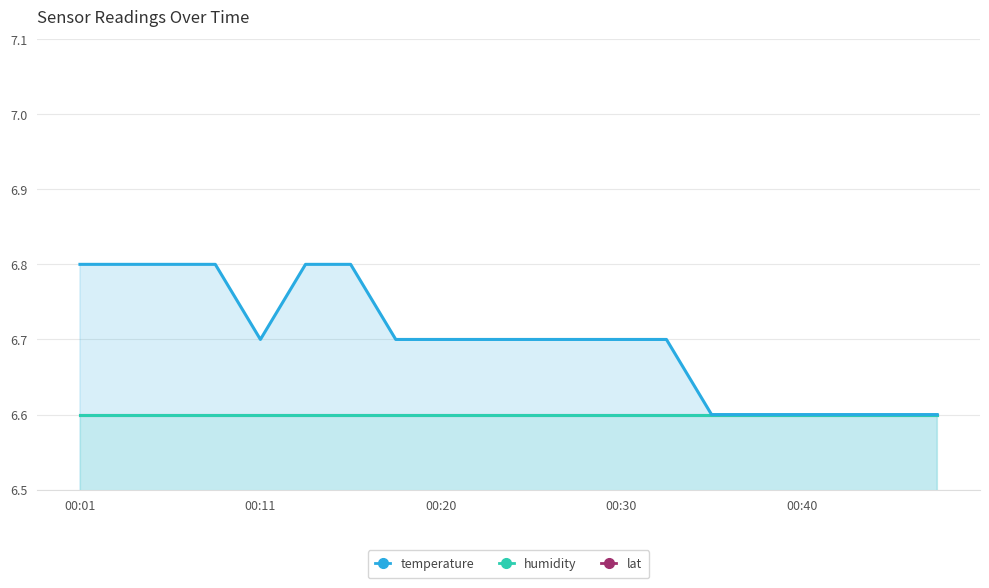

At which category does the chart reach its peak across all series?

00:01